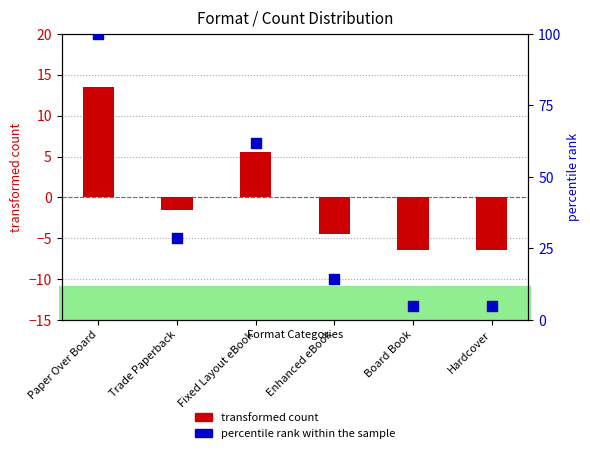

Which series has the largest Y range (max minus min)?

percentile rank within the sample